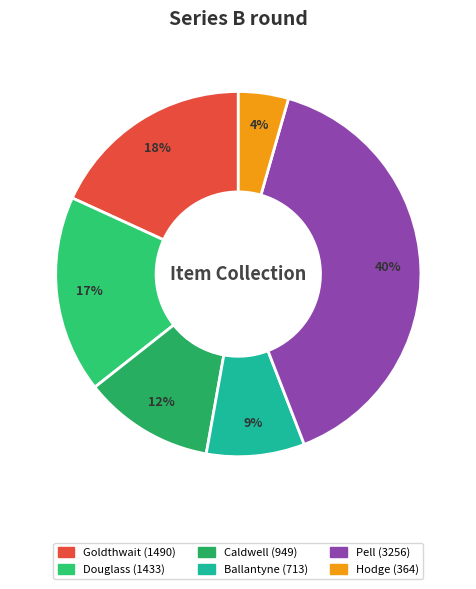

The Caldwell (949) slice represents 6% of the pie. True or false?

False